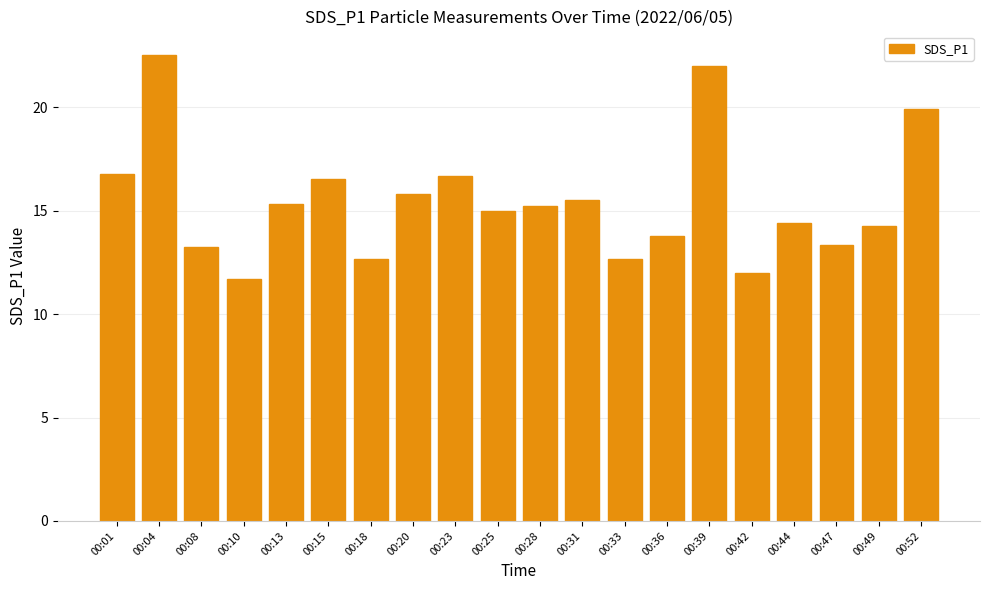

What is the ratio of the value at 00:08 to the value at 00:52?

0.7